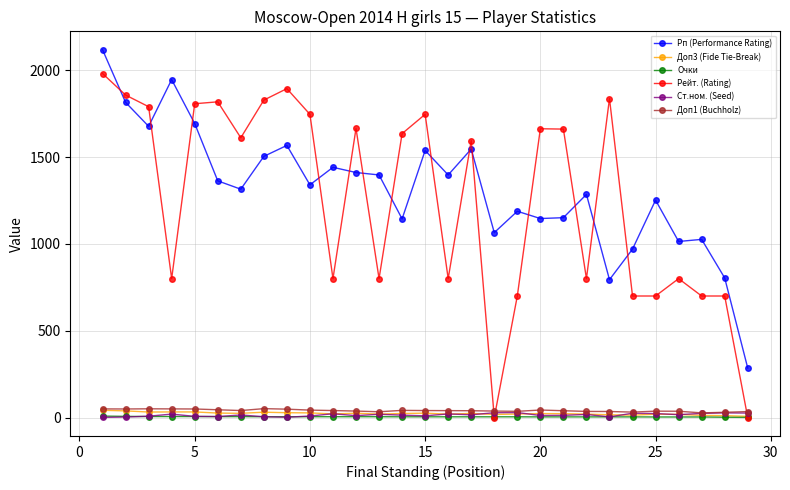

True or false: Доп3 (Fide Tie-Break) and Рп (Performance Rating) intersect in this chart.

False